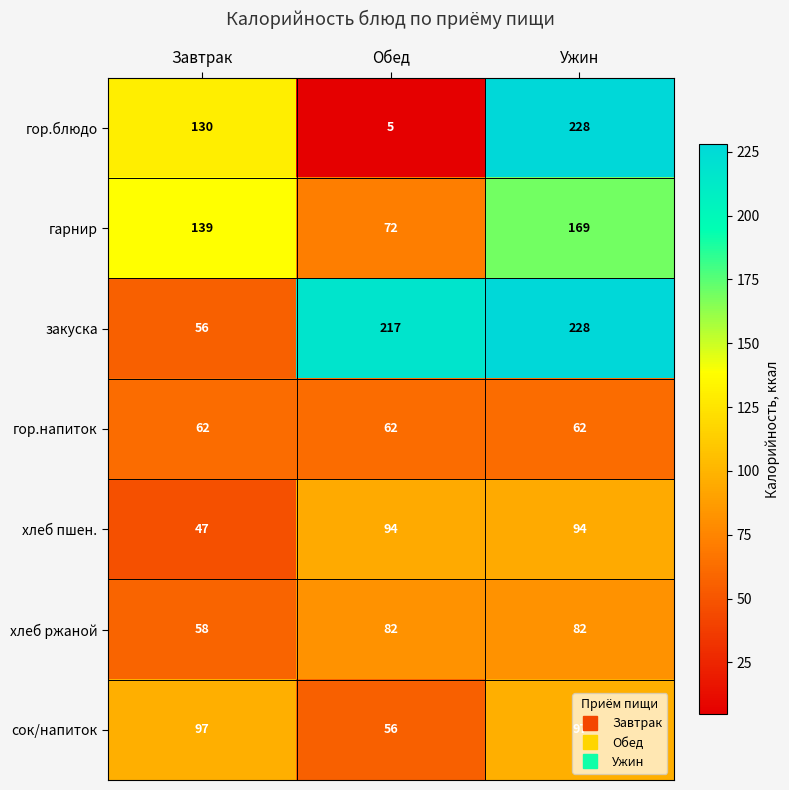

At which category is the sum across all series the highest?

Ужин